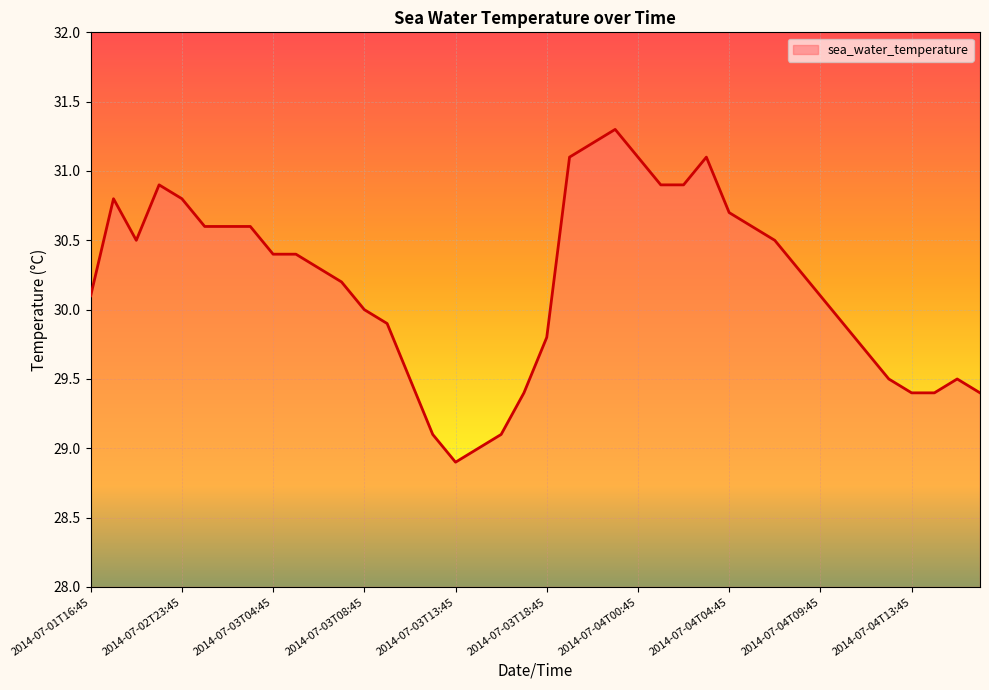

Reading left to right, list all the values displayed in this chart.

30.1	30.8	30.5	30.9	30.8	30.6	30.6	30.6	30.4	30.4	30.3	30.2	30.0	29.9	29.5	29.1	28.9	29.0	29.1	29.4	29.8	31.1	31.2	31.3	31.1	30.9	30.9	31.1	30.7	30.6	30.5	30.3	30.1	29.9	29.7	29.5	29.4	29.4	29.5	29.4